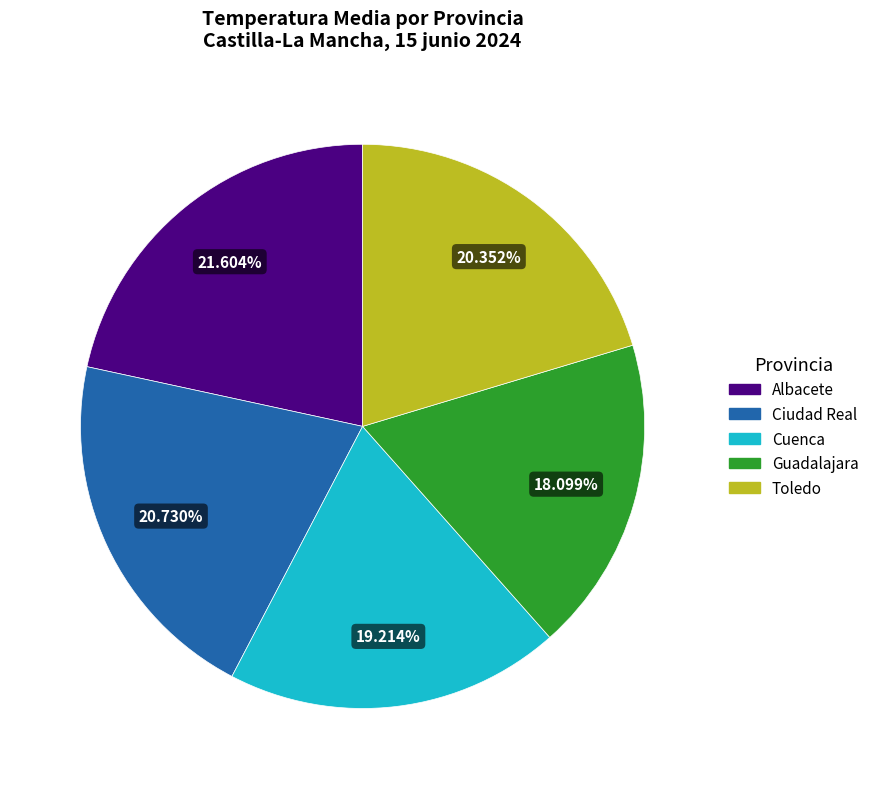

To the nearest percent, what portion does Guadalajara represent?

18%